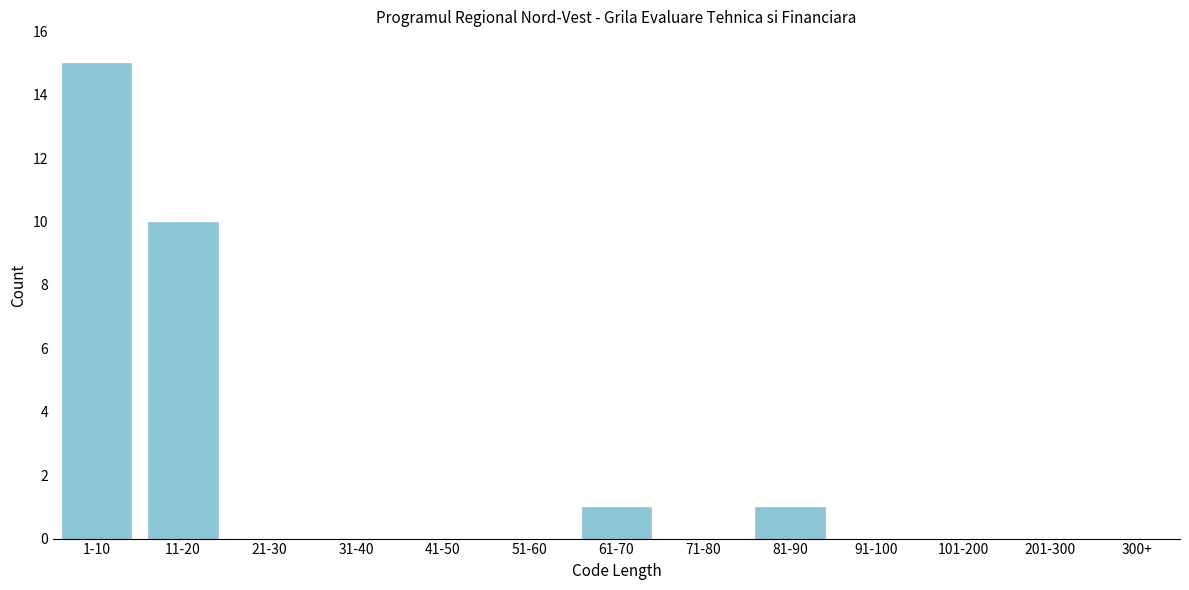

Reading left to right, list all the values displayed in this chart.

1-10=15	11-20=10	21-30=0	31-40=0	41-50=0	51-60=0	61-70=1	71-80=0	81-90=1	91-100=0	101-200=0	201-300=0	300+=0